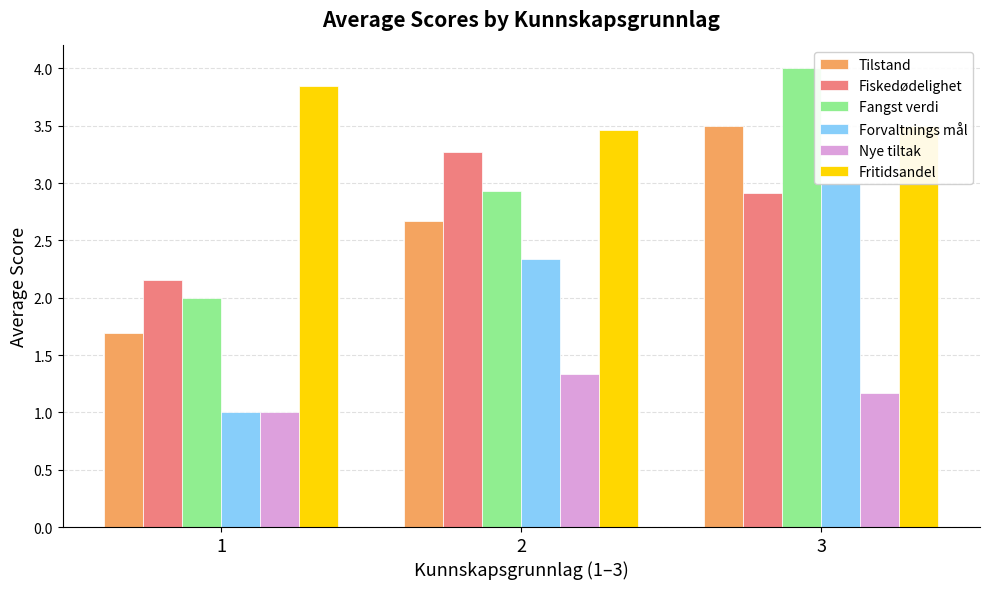

Does the chart contain any negative values?

No